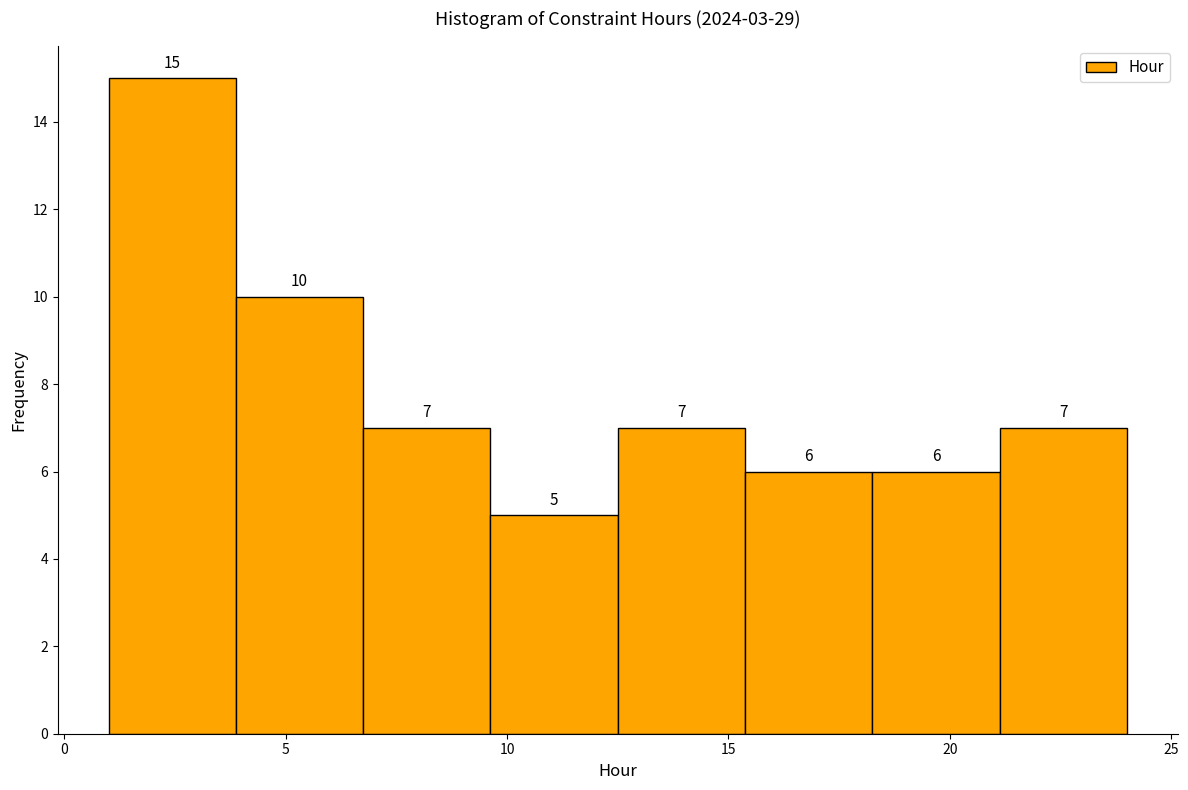

Reading left to right, list every bar in this chart as the range it spans on the x-axis followed by its height. The bar edges are not printed on the chart, so give them approximately, as read against the axis.

1.0 to 4.0: 15
4.0 to 7.0: 10
7.0 to 9.5: 7
9.5 to 12.5: 5
12.5 to 15.5: 7
15.5 to 18.5: 6
18.5 to 21.0: 6
21.0 to 24.0: 7